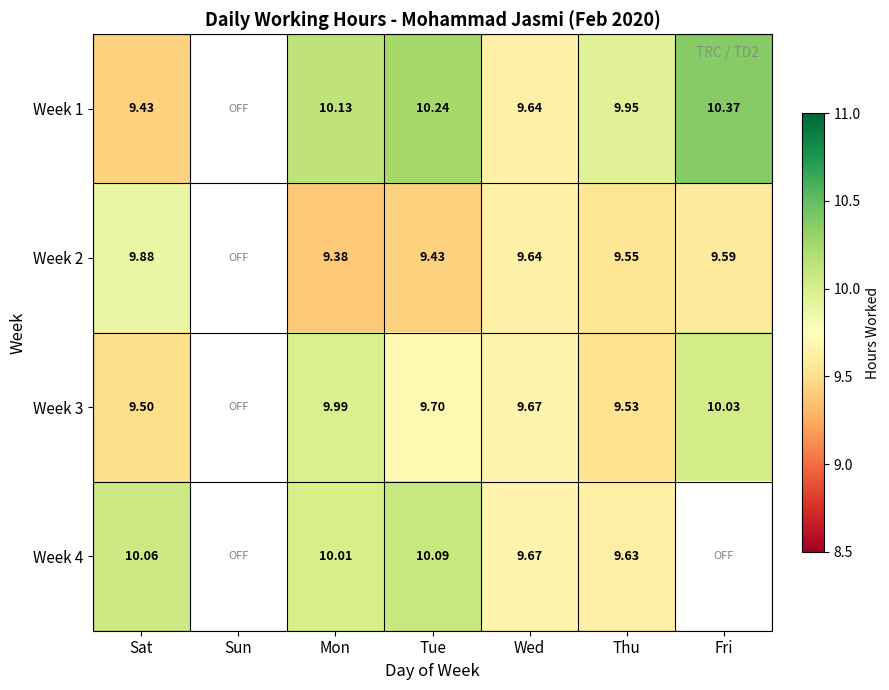

At which category is the sum across all series the highest?

Mon